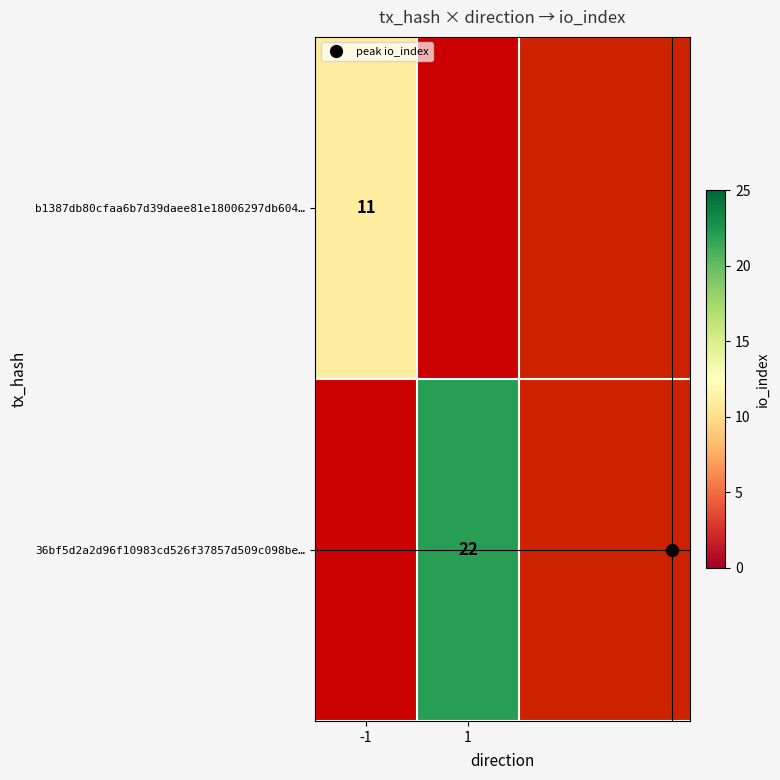

What is the approximate value of b1387db80cfaa6b7d39daee81e18006297db604… at -1?

11